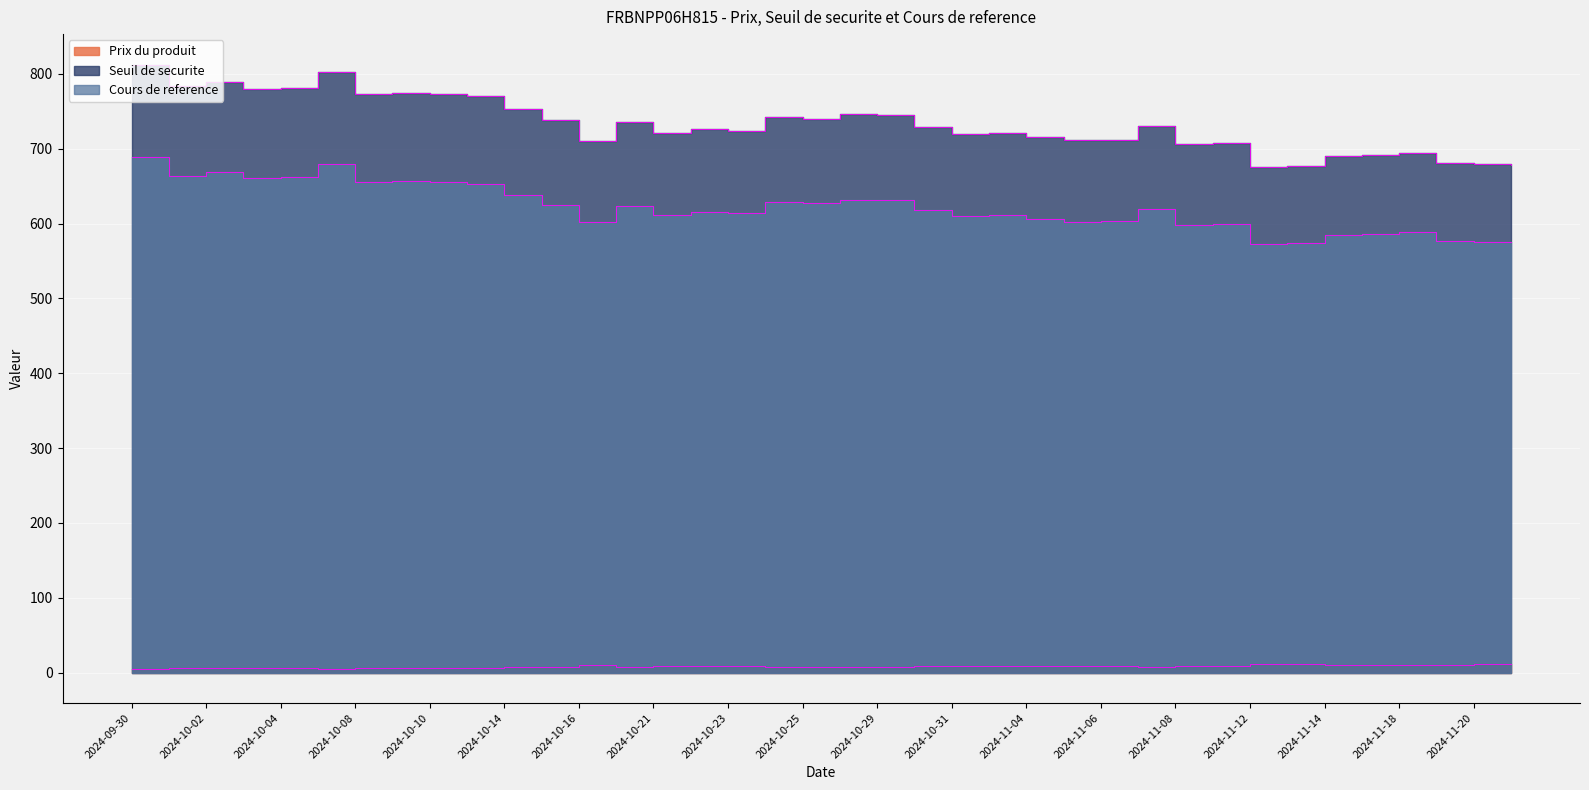

Between 2024-11-05 and 2024-11-19, which series saw the biggest shift?

Seuil de securite